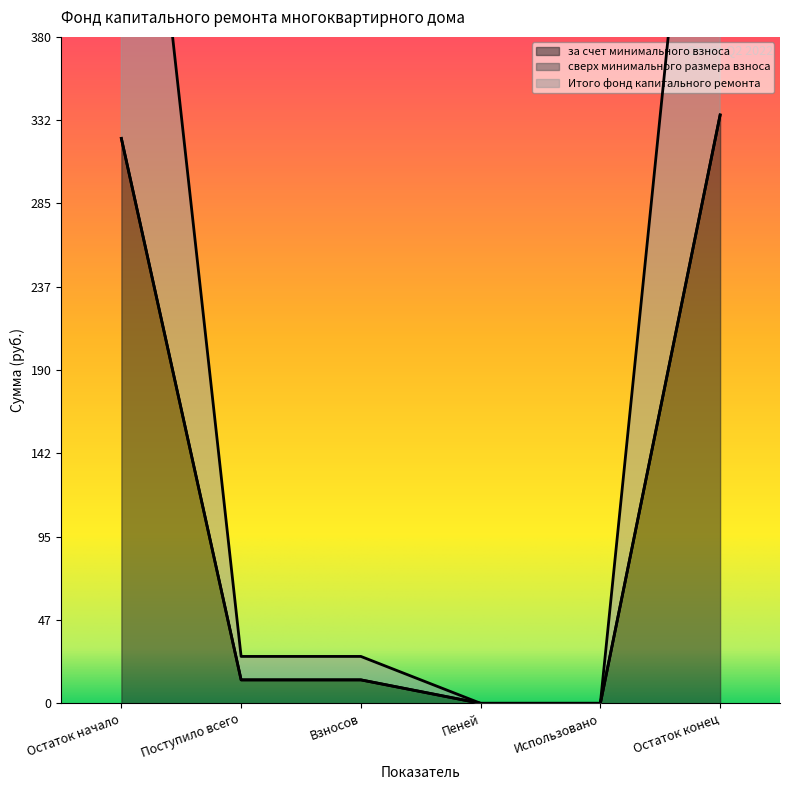

How many lines are shown in the chart?

2